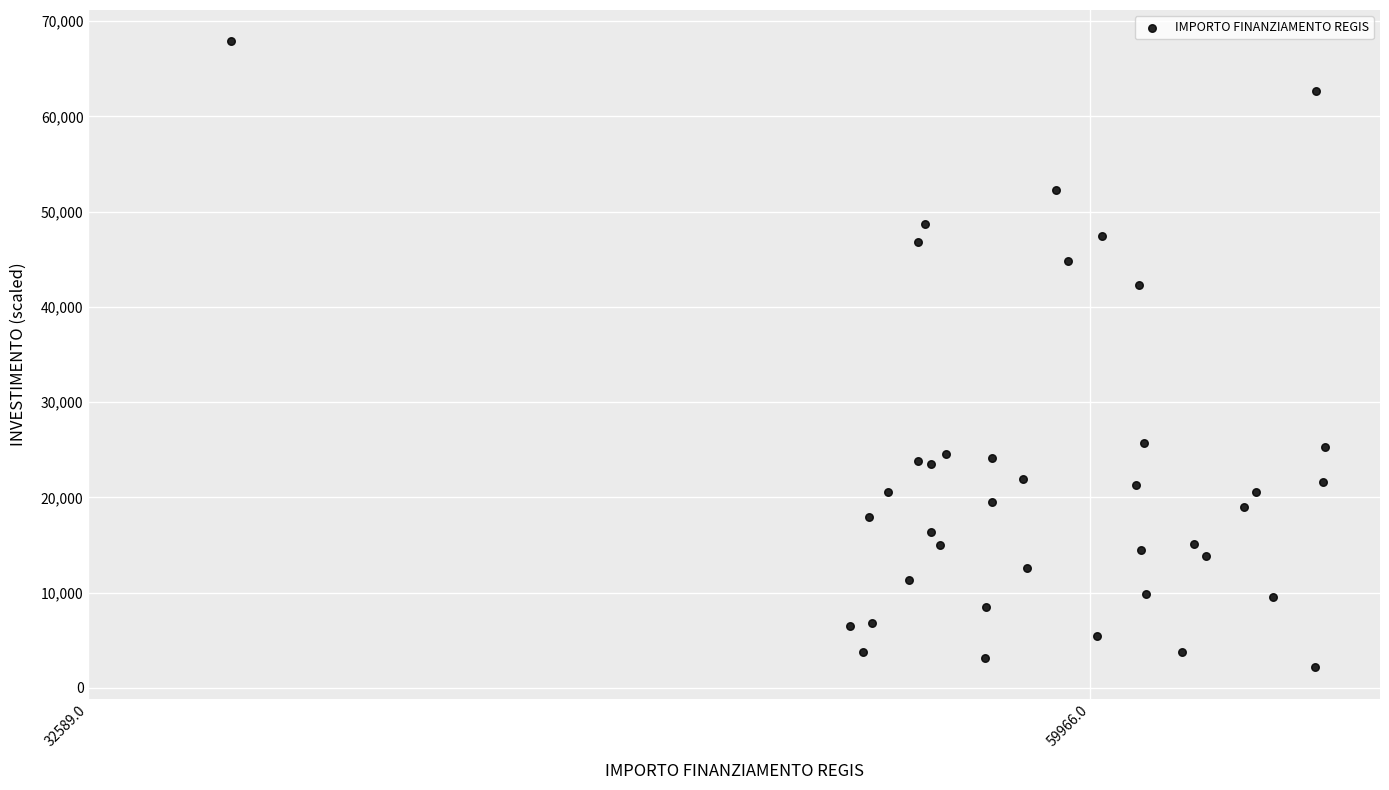

What is the range of X values (max minus min)?

1.1